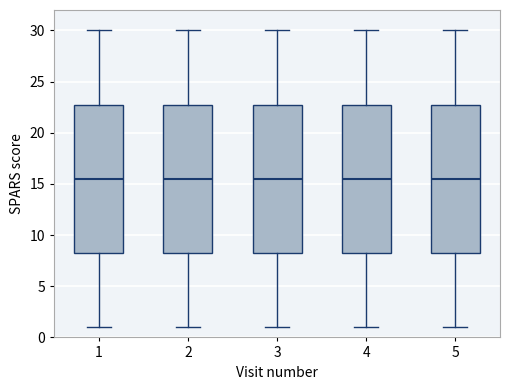

Reading left to right, read every box against the y-axis: the position of its median line, the range the box covers, and the ends of its whiskers. The values are not printed on the chart, so give them approximately, as read against the axis.

1: median 15.5, box 8.5 to 23.0, whiskers 1.0 to 30.0
2: median 15.5, box 8.5 to 23.0, whiskers 1.0 to 30.0
3: median 15.5, box 8.5 to 23.0, whiskers 1.0 to 30.0
4: median 15.5, box 8.5 to 23.0, whiskers 1.0 to 30.0
5: median 15.5, box 8.5 to 23.0, whiskers 1.0 to 30.0